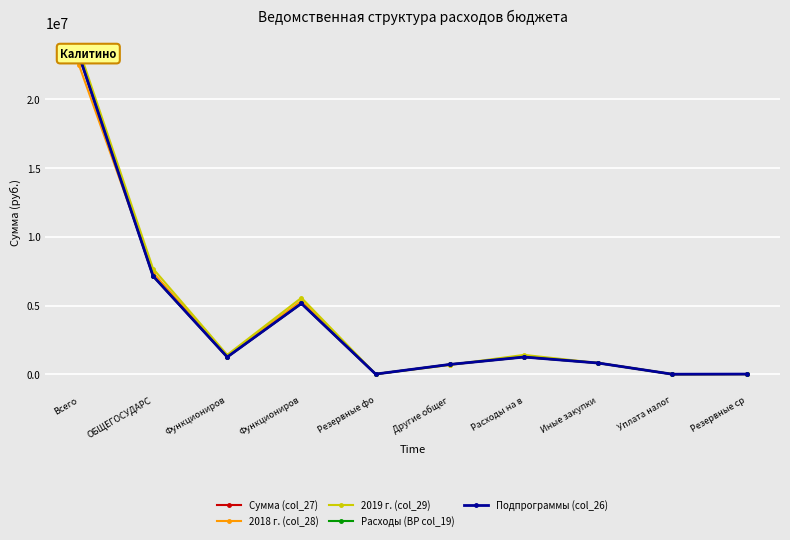

What is the difference between the 2019 г. (col_29) values at Резервные ср and Функциониров?

5549229.0